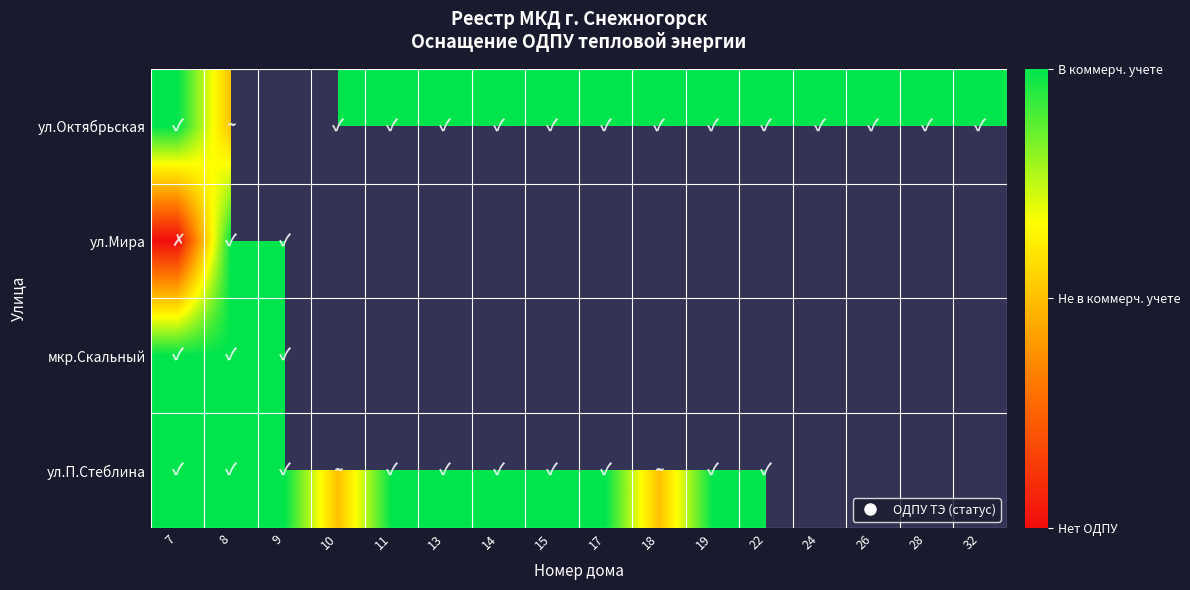

List the series in order of their overall mean, lowest first.

ул.Октябрьская, ул.Мира, мкр.Скальный, ул.П.Стеблина